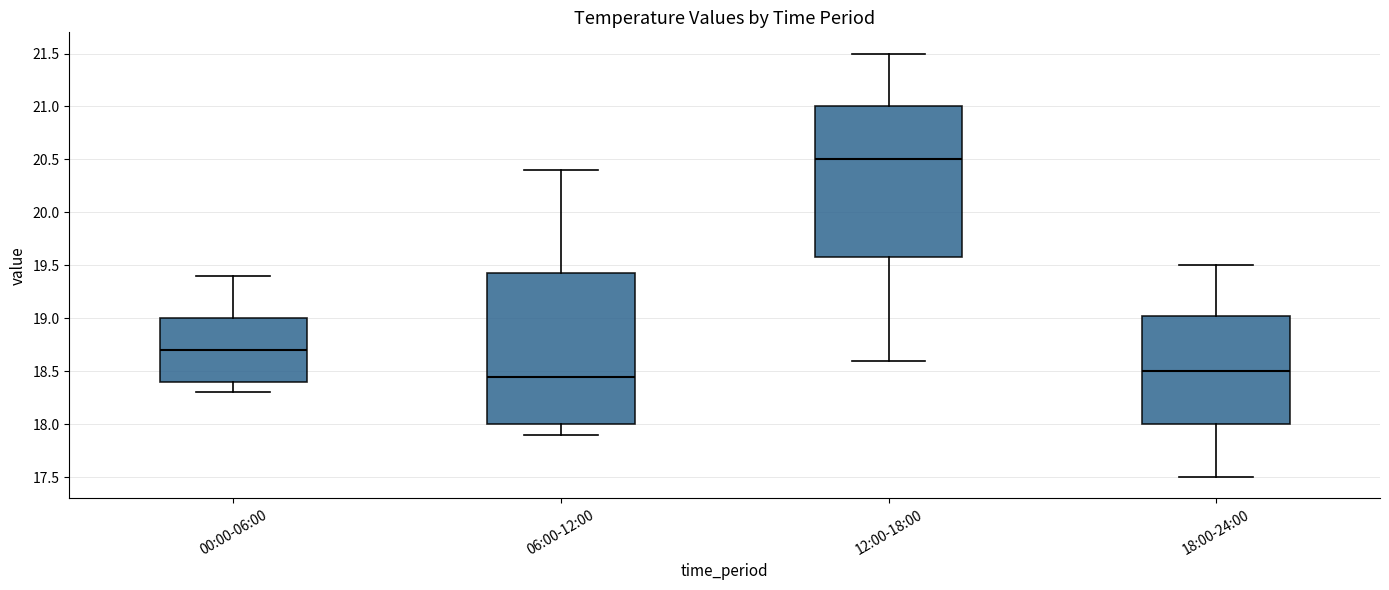

Reading left to right, read every box against the y-axis: the position of its median line, the range the box covers, and the ends of its whiskers. The values are not printed on the chart, so give them approximately, as read against the axis.

00:00-06:00: median 18.70, box 18.40 to 19.00, whiskers 18.30 to 19.40
06:00-12:00: median 18.45, box 18.00 to 19.45, whiskers 17.90 to 20.40
12:00-18:00: median 20.50, box 19.60 to 21.00, whiskers 18.60 to 21.50
18:00-24:00: median 18.50, box 18.00 to 19.05, whiskers 17.50 to 19.50